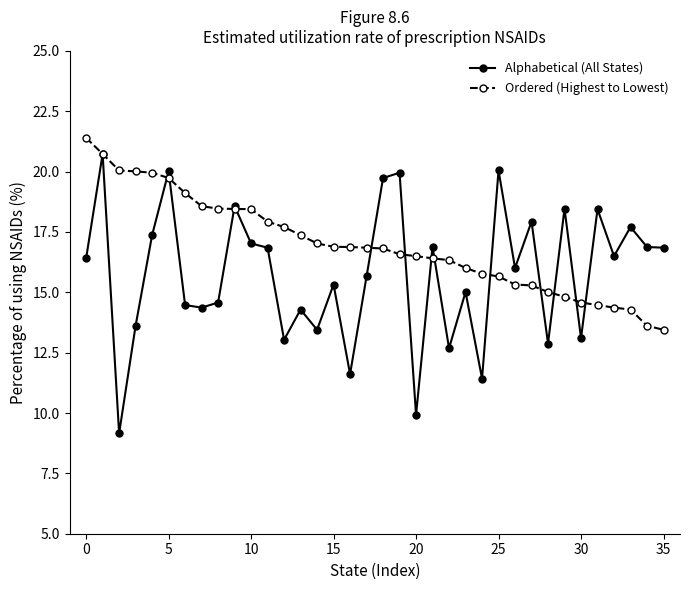

What is the maximum value for Alphabetical (All States)?

20.7